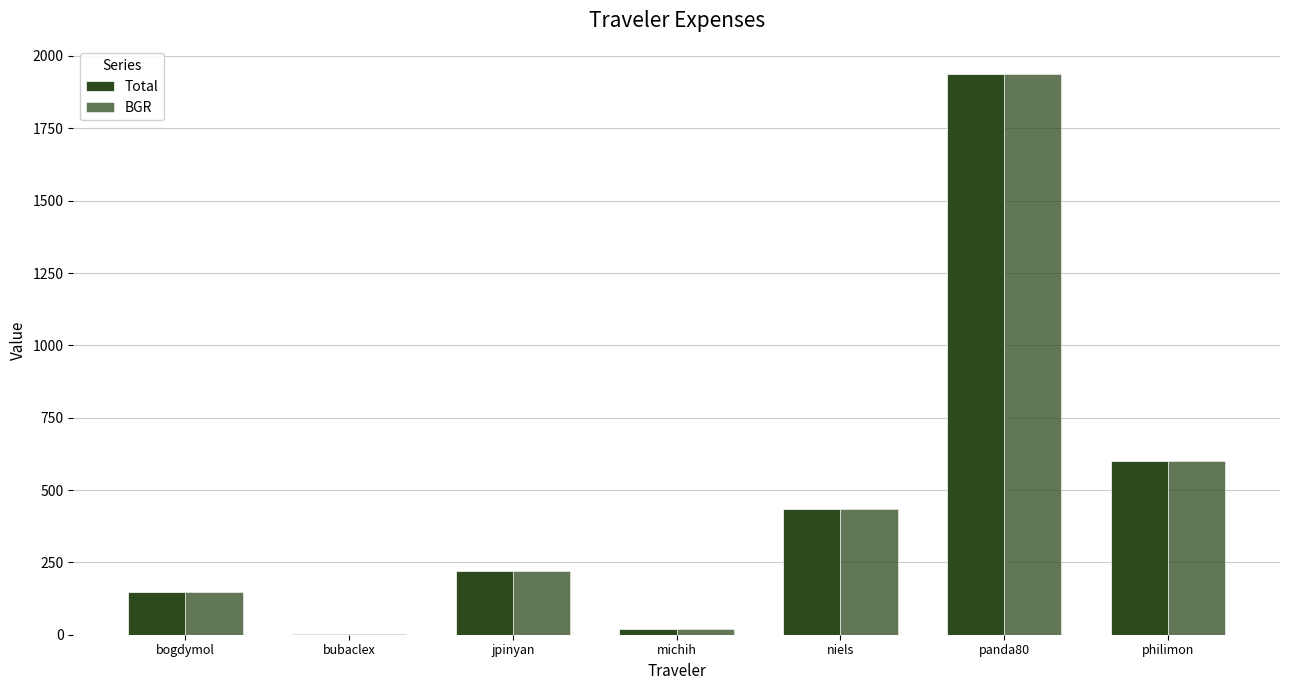

At michih, list the series in order from largest to smallest.

Total, BGR